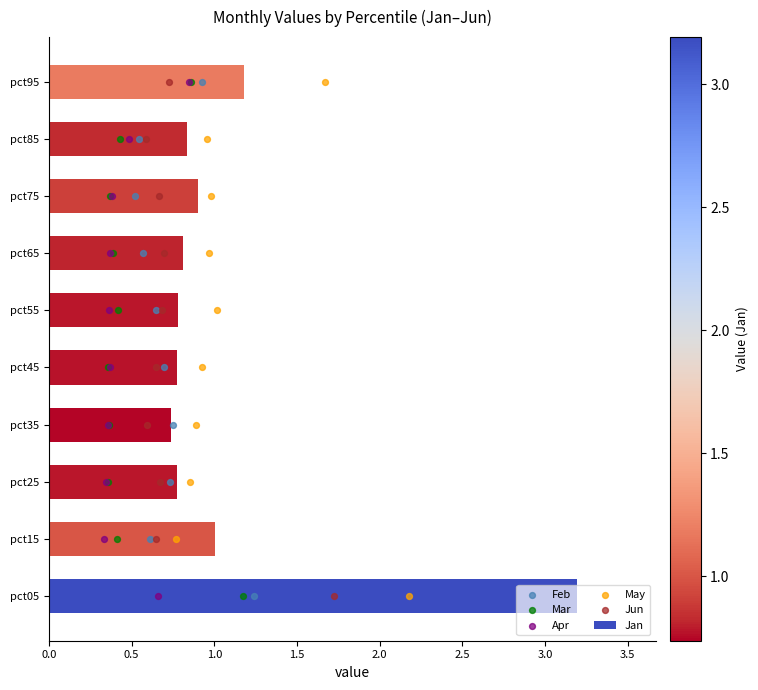

The Jan series shows 0.9 at pct75. True or false?

True